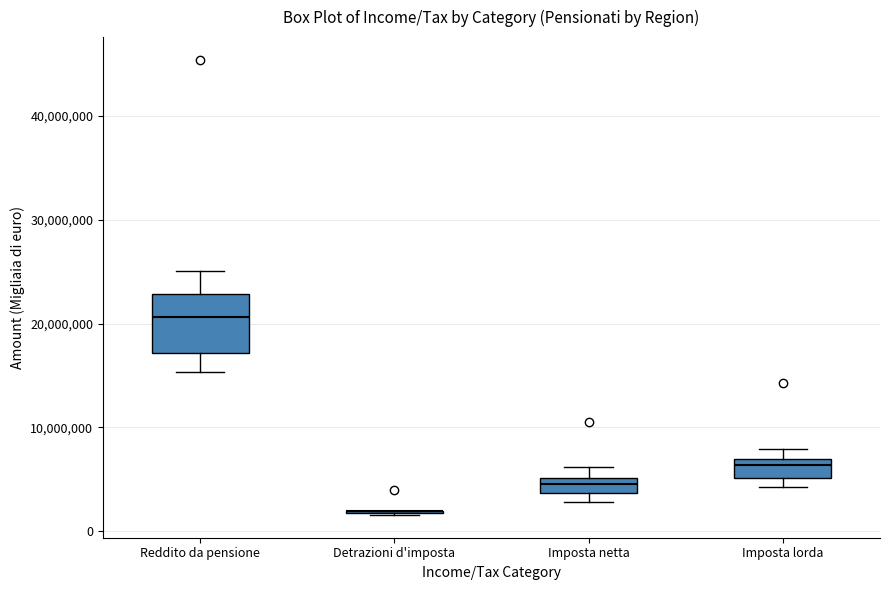

Comparing the boxes themselves (not the whiskers), which one is the tallest?

Reddito da pensione